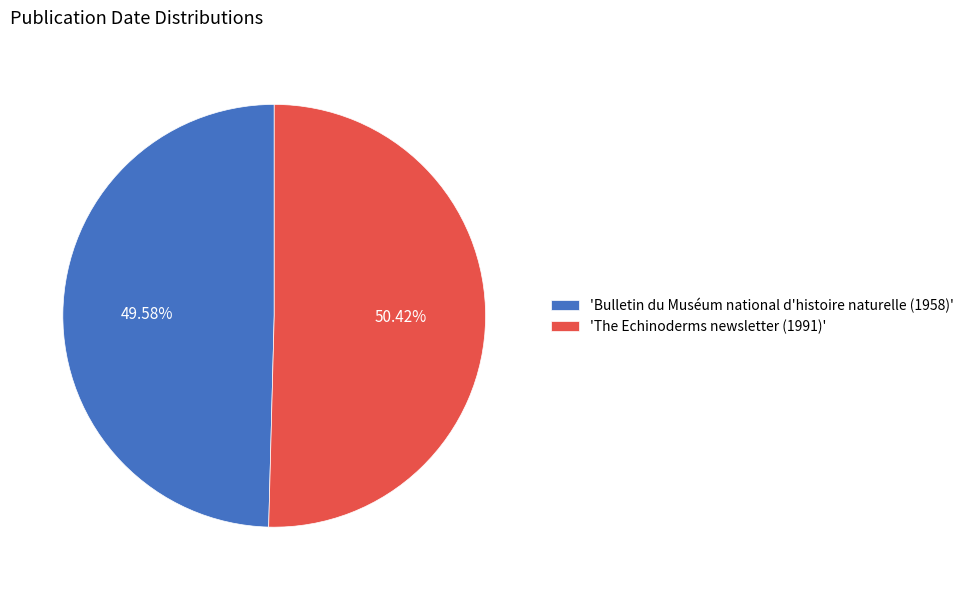

Is the sum of 'Bulletin du Muséum national d'histoire naturelle (1958)' and 'The Echinoderms newsletter (1991)' greater than half?

Yes